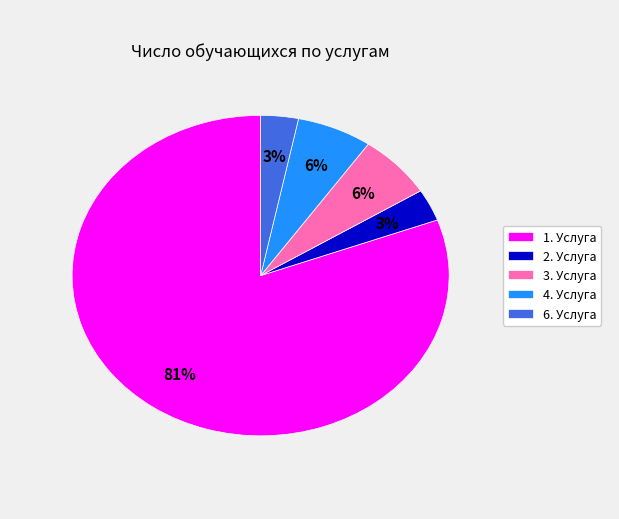

What is the ratio of the value at 2. Услуга to the value at 3. Услуга?

0.5